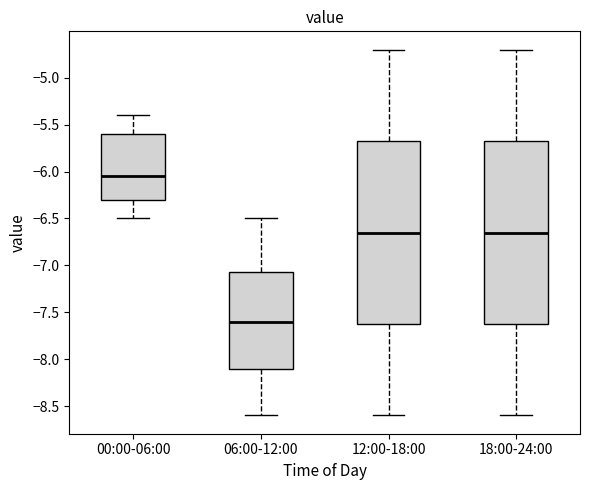

Which box has the highest median line?

00:00-06:00